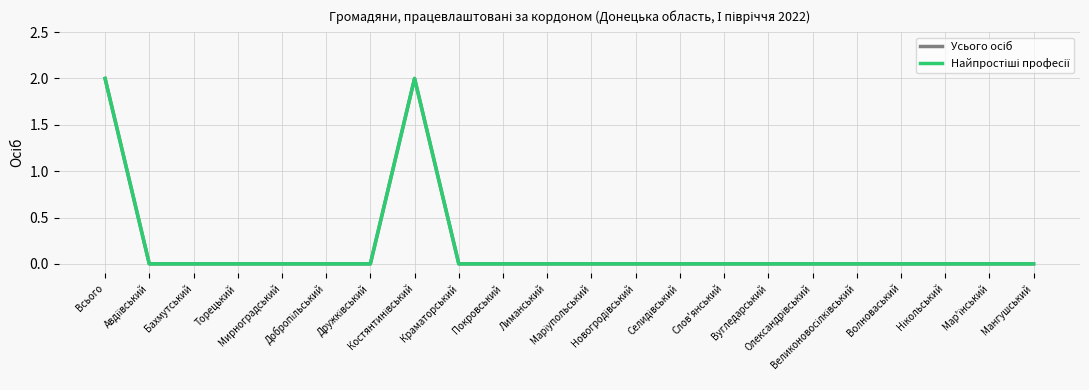

List the series in order of their peak value, lowest first.

Усього осіб, Найпростіші професії